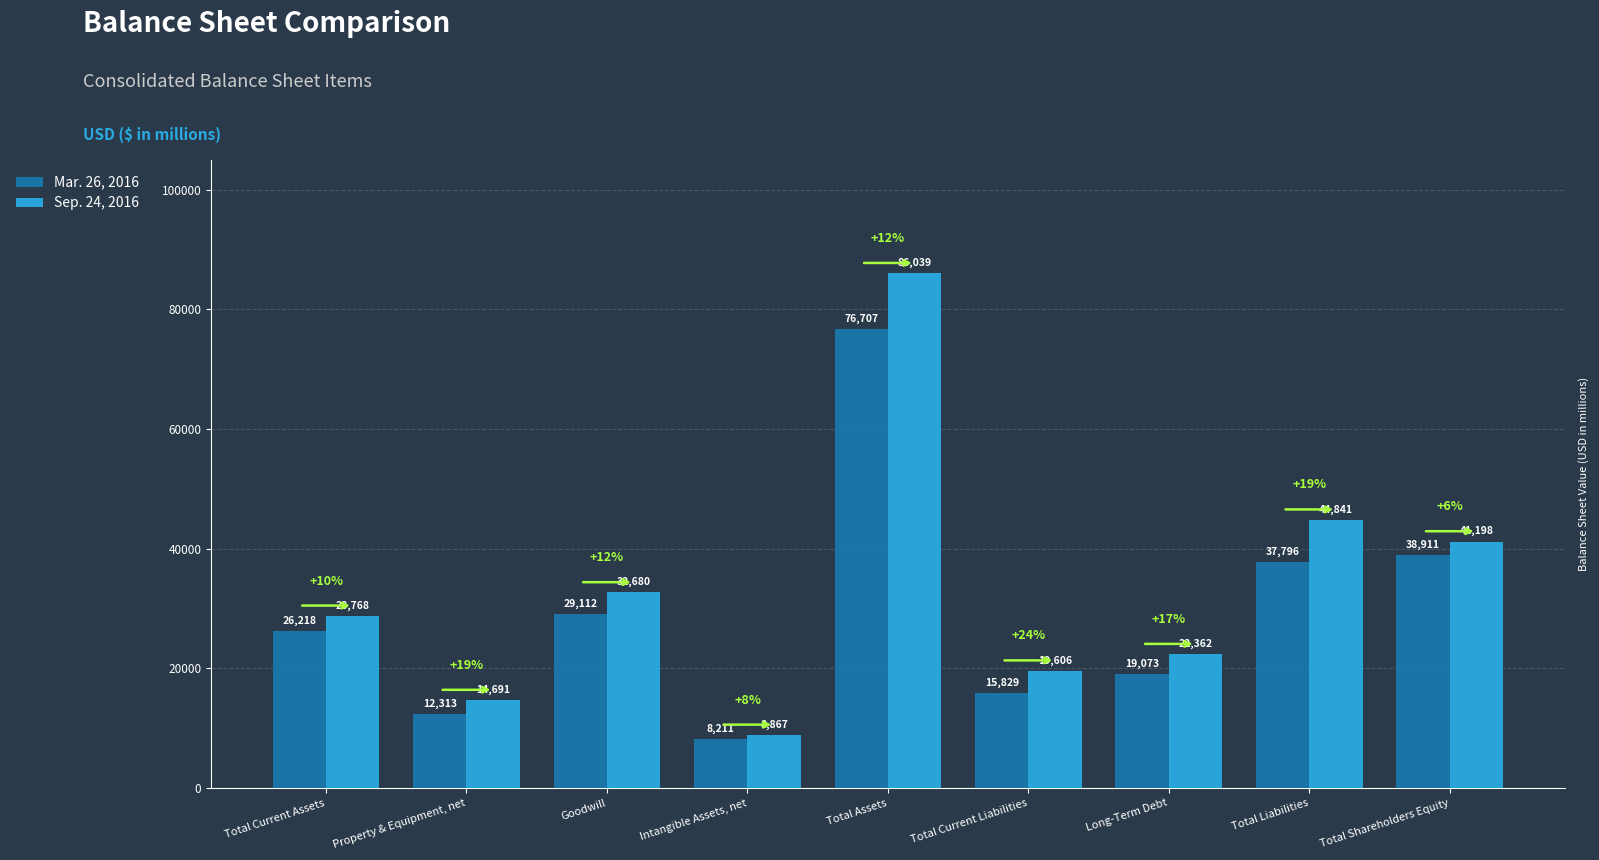

At which label is Mar. 26, 2016 closest to 42459?

Total Shareholders Equity